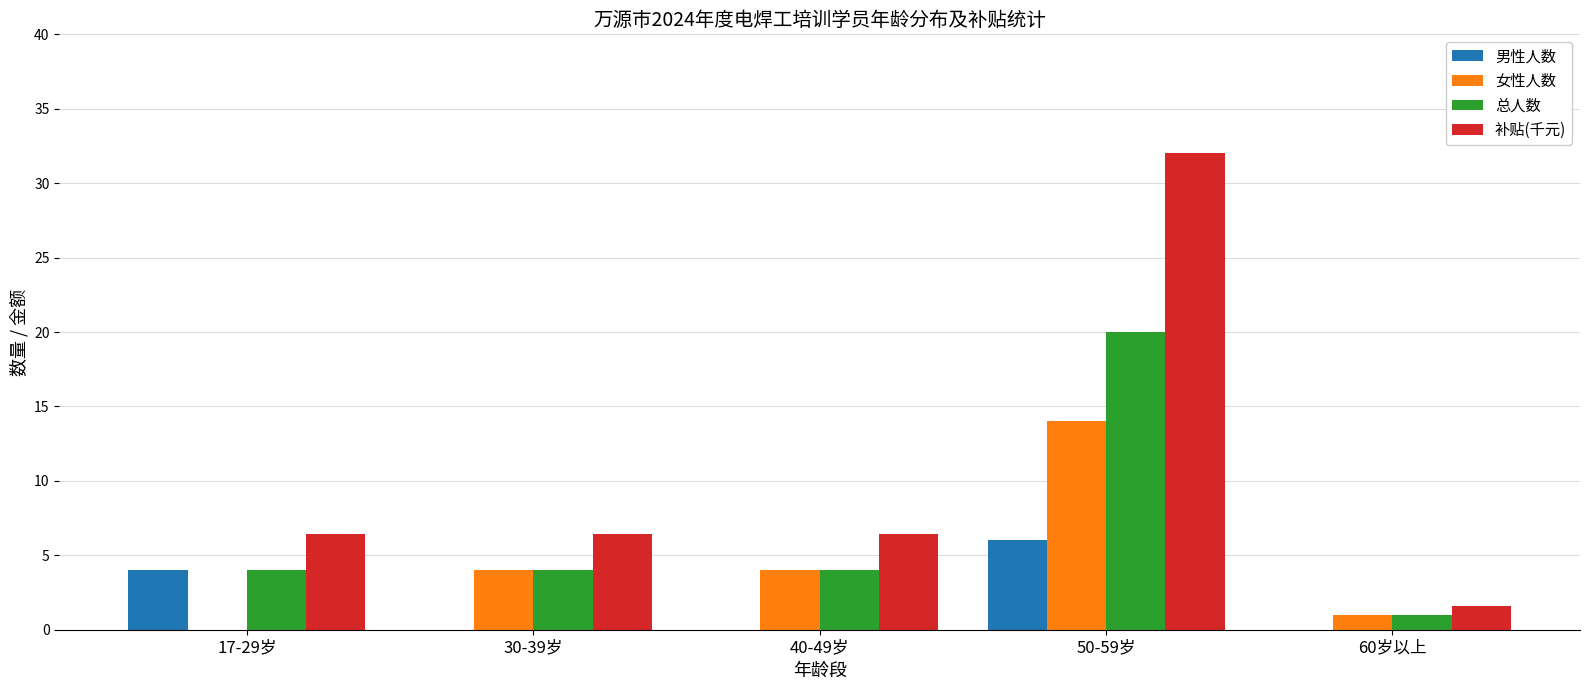

Between 40-49岁 and 50-59岁, which series saw the biggest shift?

补贴(千元)